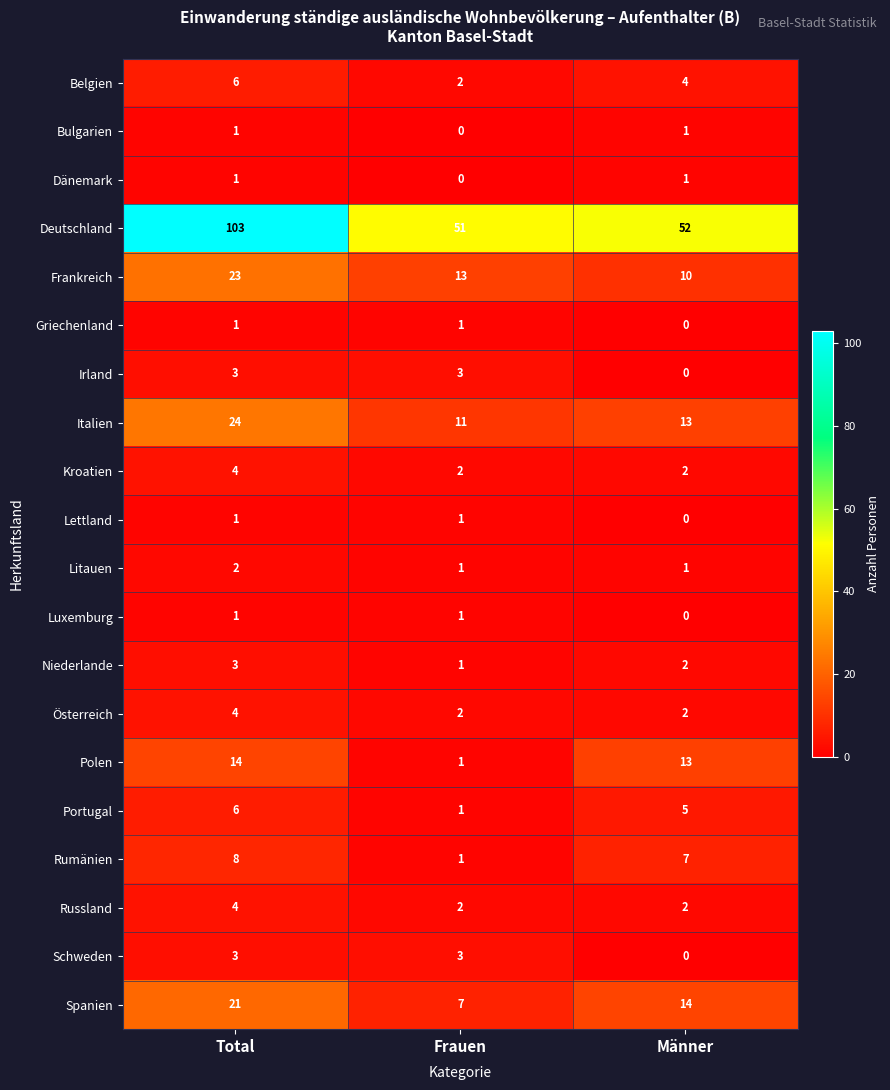

Between Total and Frauen, which series saw the biggest shift?

Deutschland